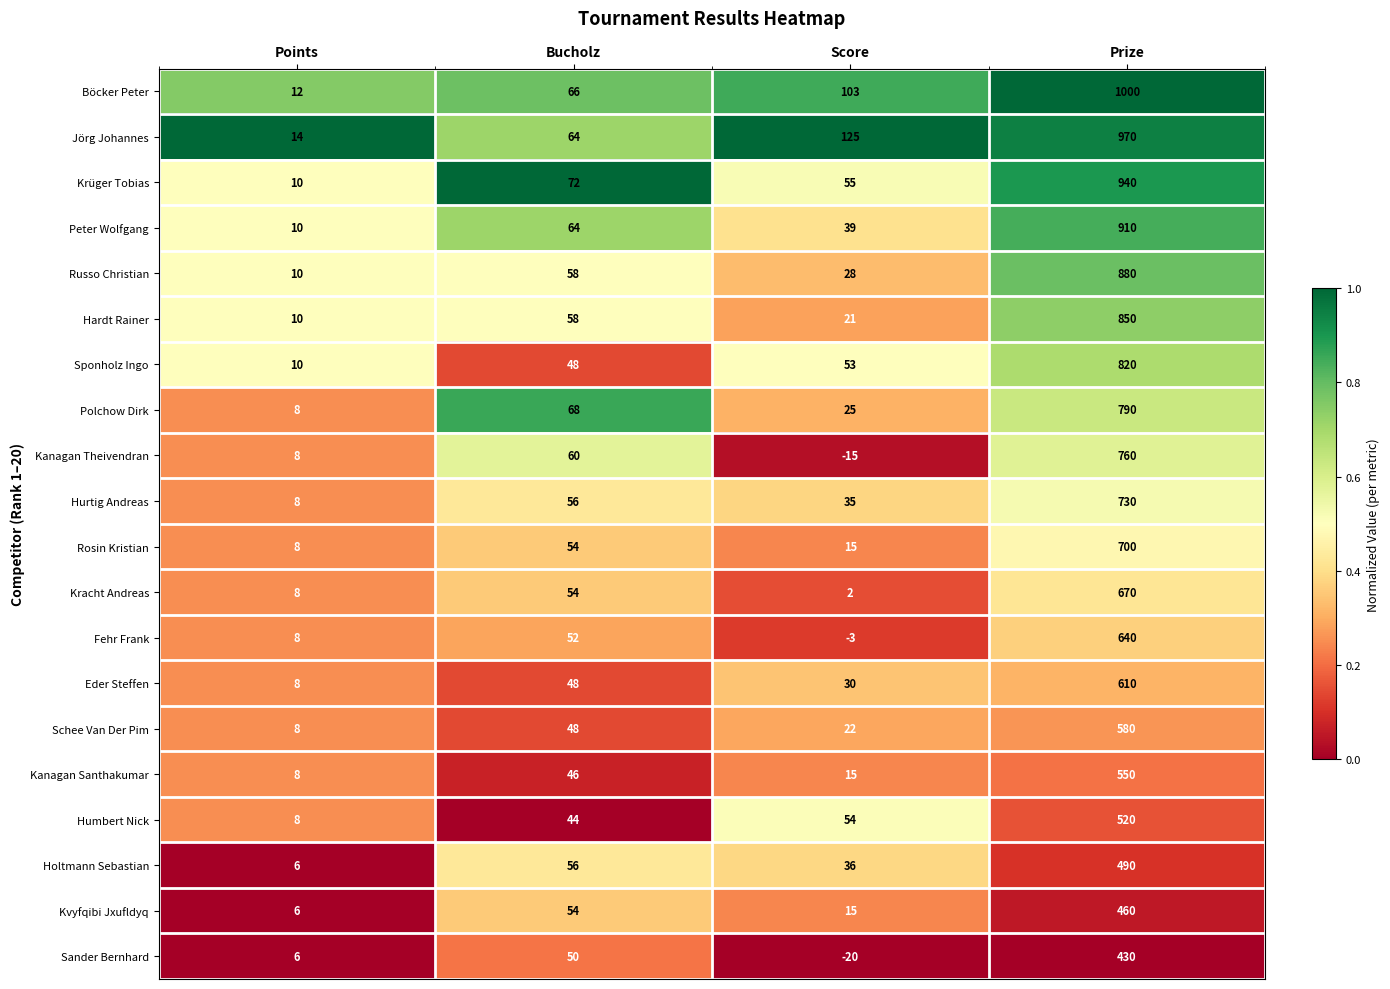

How many series are shown in this chart?

20